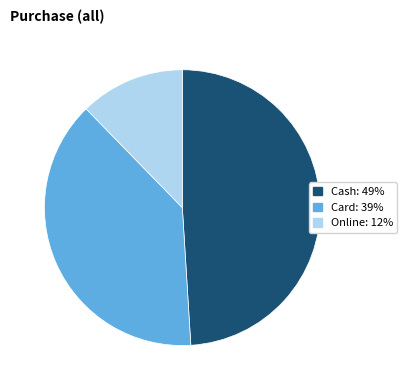

Is there a majority slice in this chart?

No